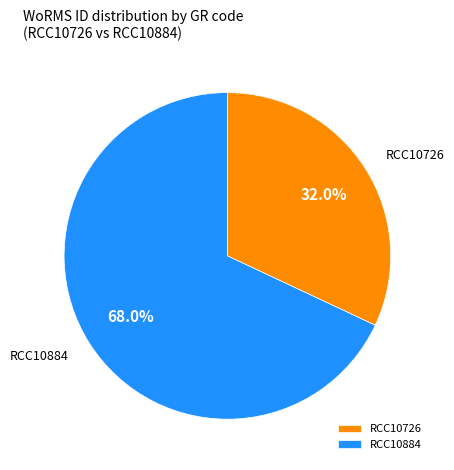

To the nearest percent, what is the combined percentage of RCC10726 and RCC10884?

100%